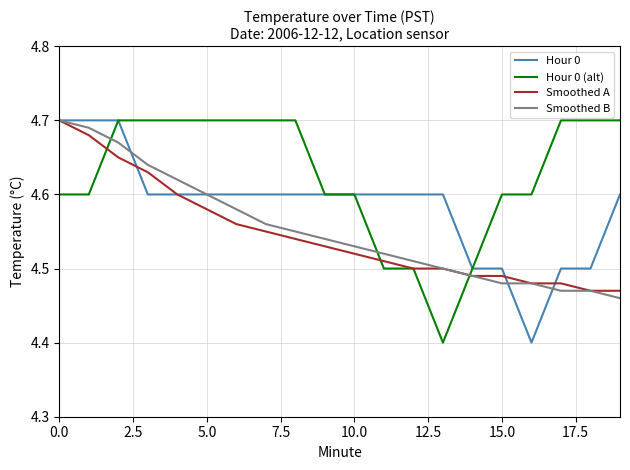

What is the minimum value shown in the chart?

4.4